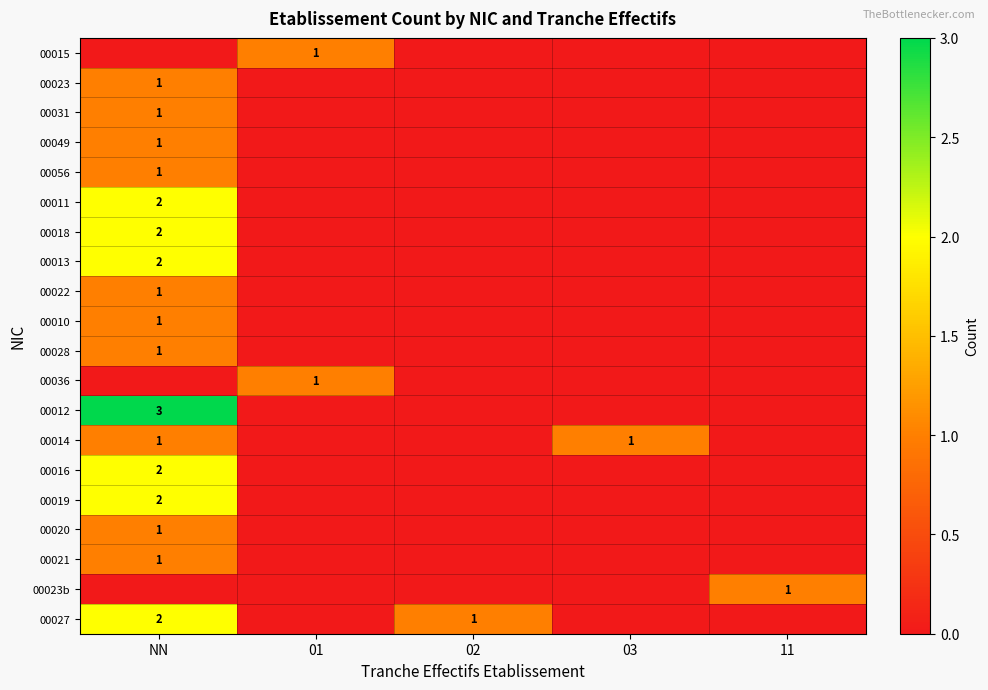

Is it true that 00022 equals 1 at NN?

True